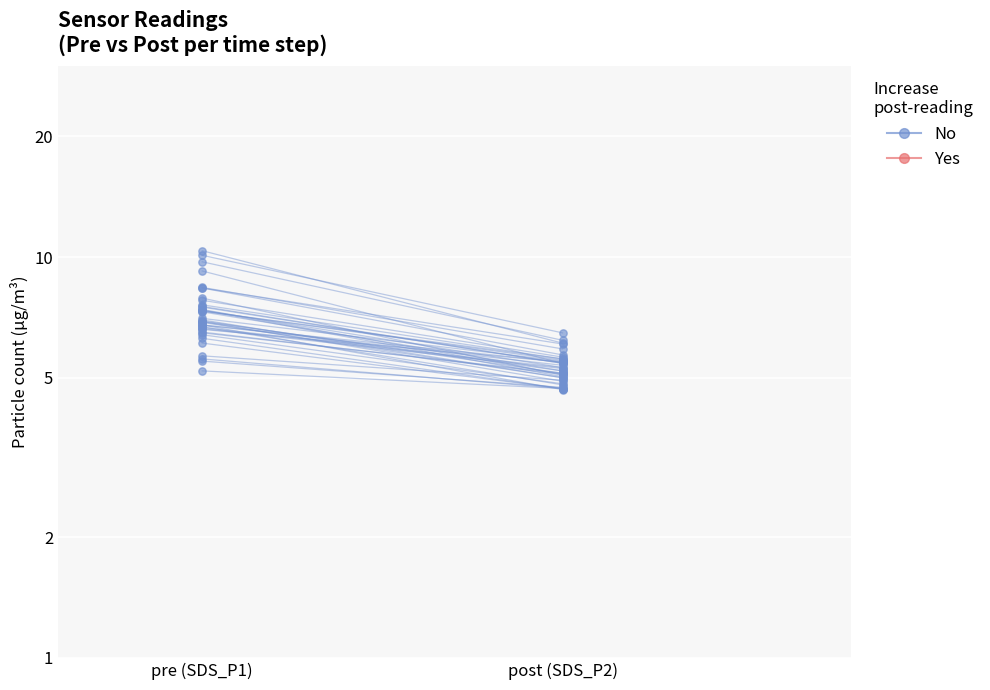

Which series contains the lowest Y value?

No